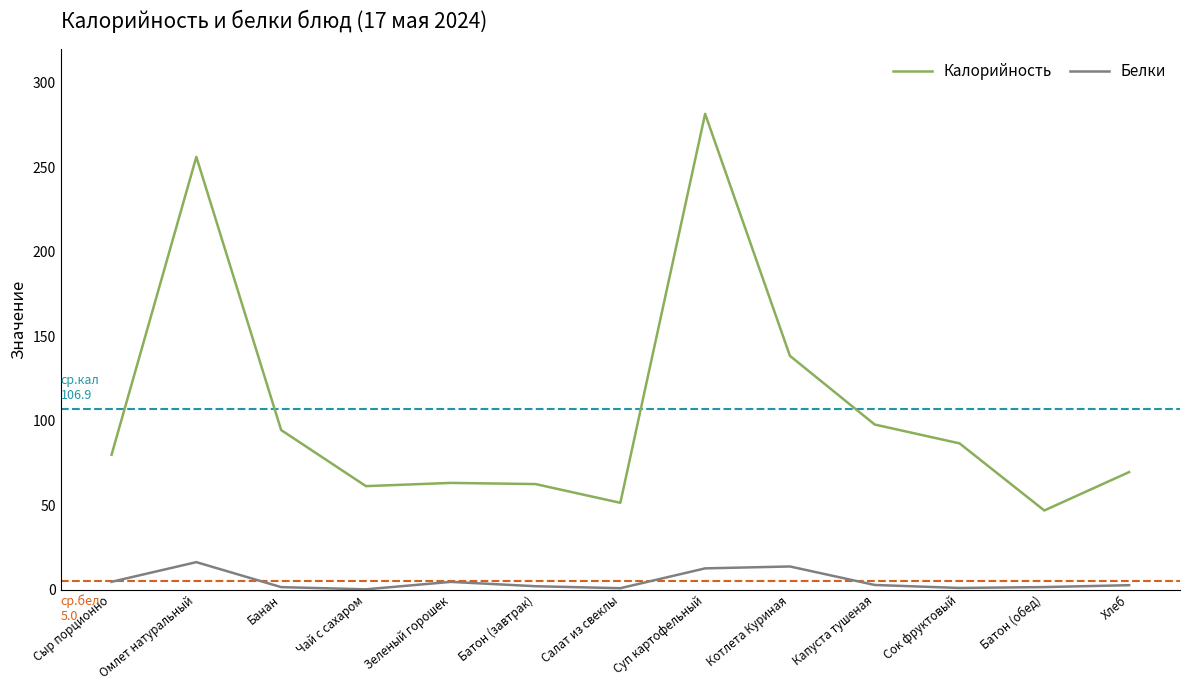

At which label does Калорийность first exceed 79?

Сыр порционно